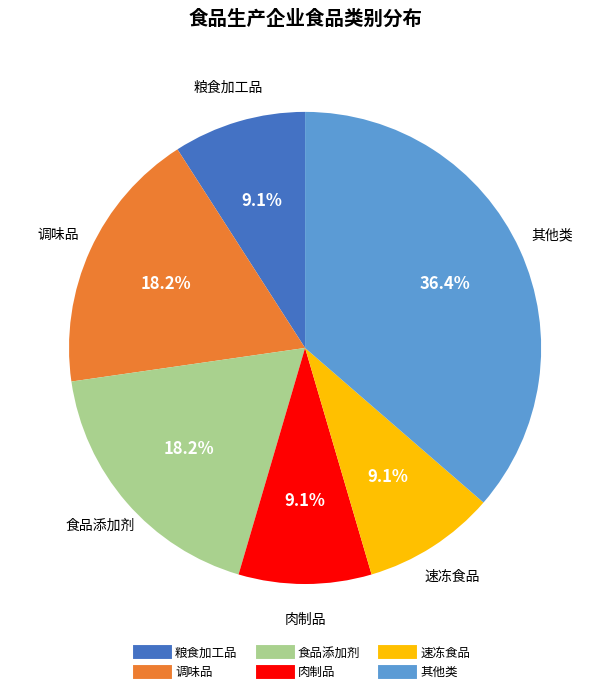

Is there a majority slice in this chart?

No